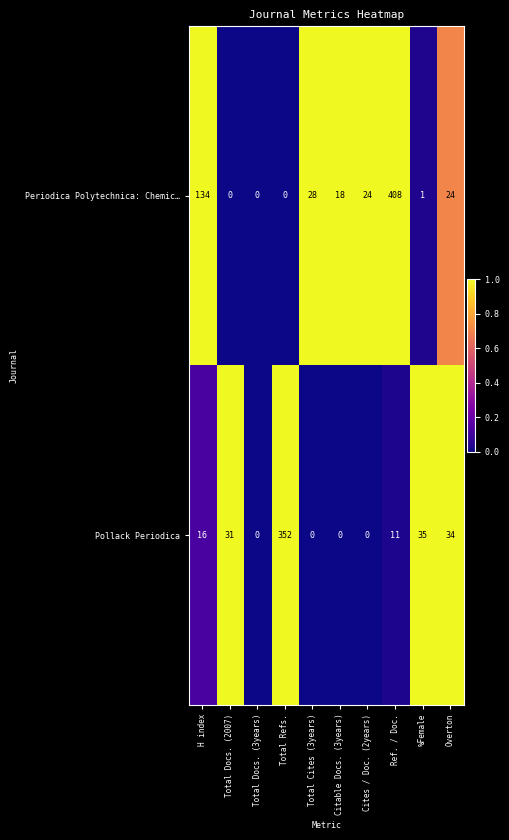

Which series has the largest total across all categories?

Periodica Polytechnica: Chemic…